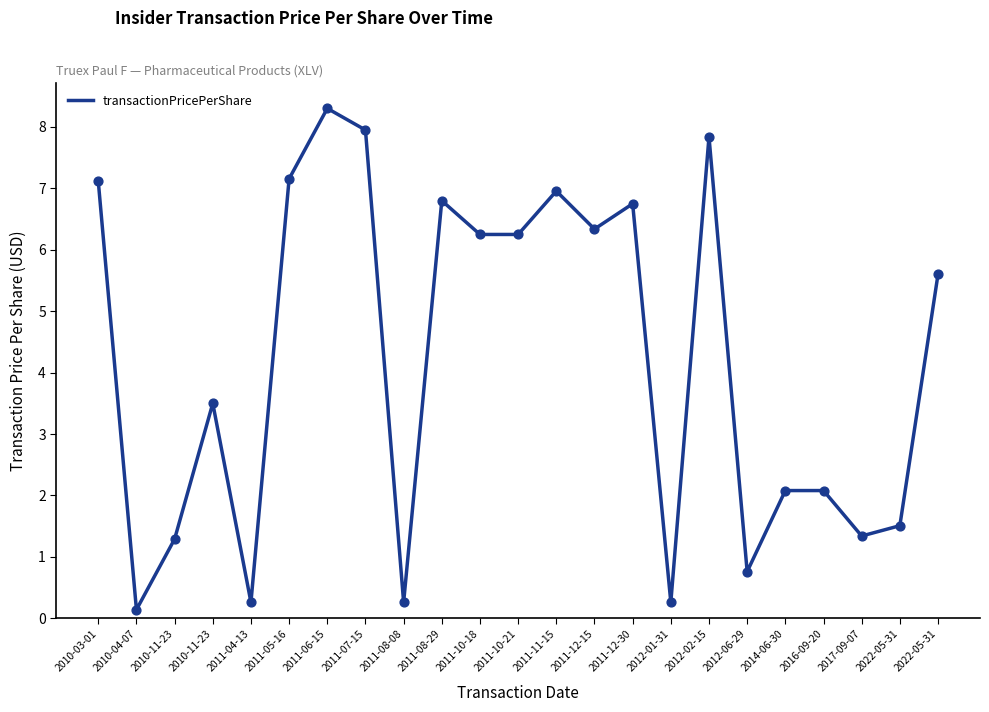

What is the change in value from 2010-11-23 to 2011-07-15?

+6.7